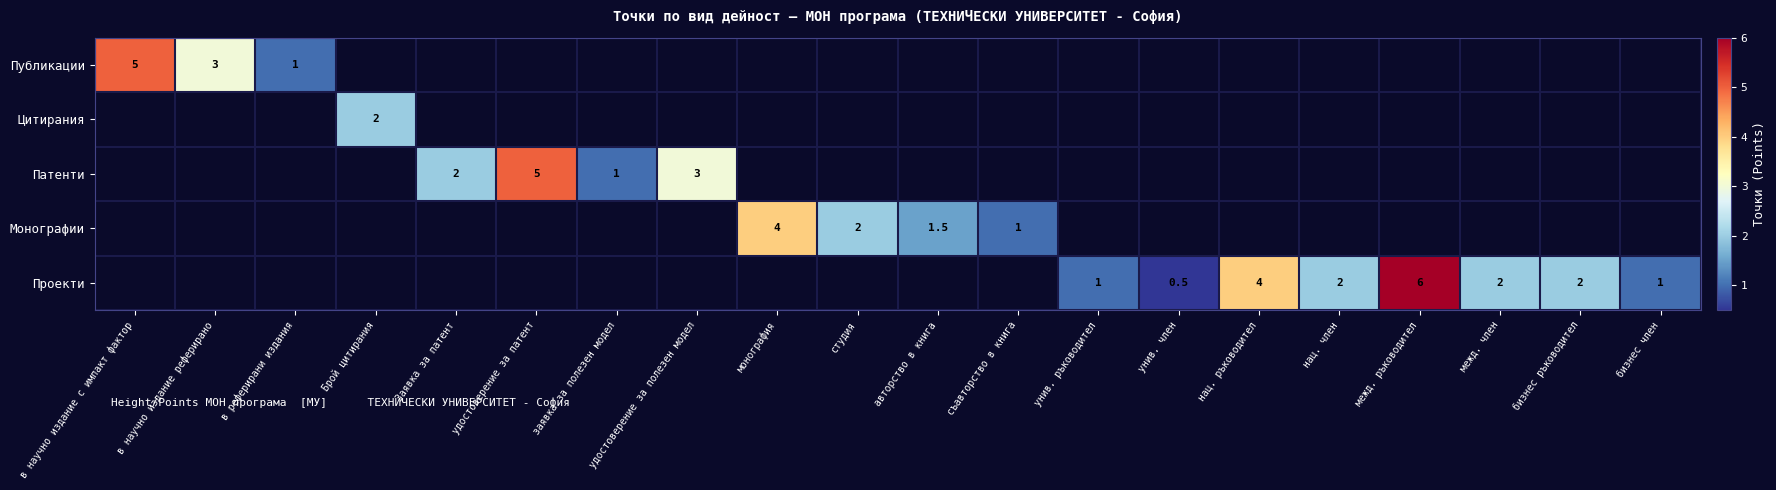

Which has a higher value, удостоверение за полезен модел or бизнес ръководител?

удостоверение за полезен модел